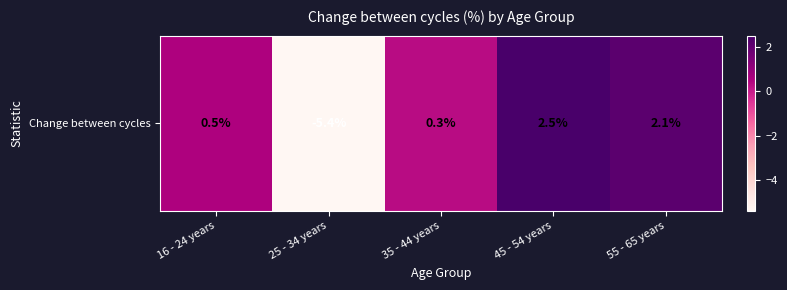

The value at 25 - 34 years is -8.8. True or false?

False